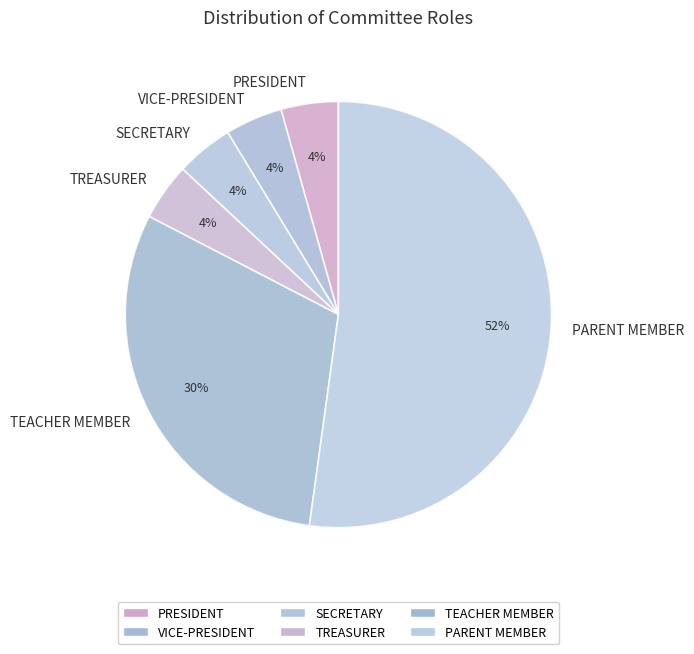

Is there any slice that represents more than half of the pie?

Yes